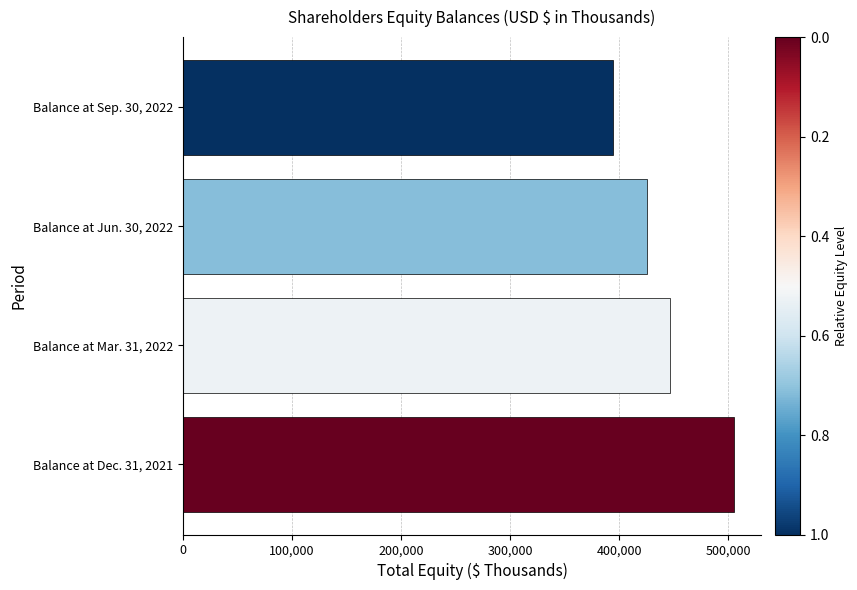

Count the values in the range 425801 to 505142.

3